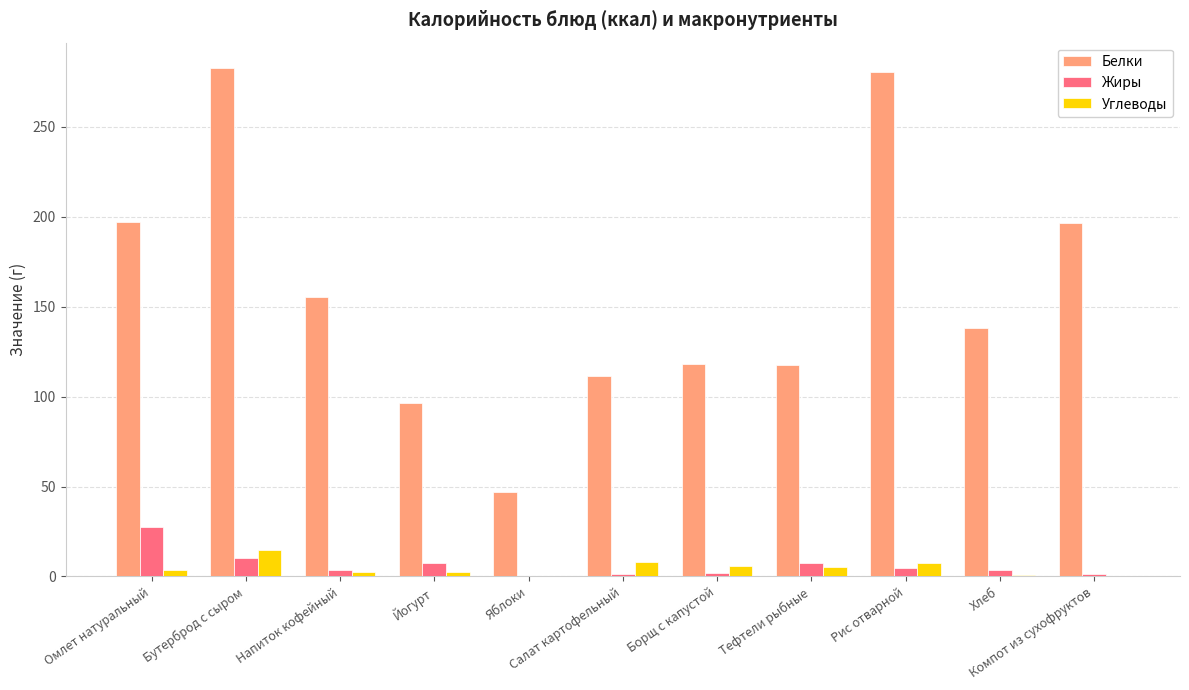

Are the bars horizontal?

No